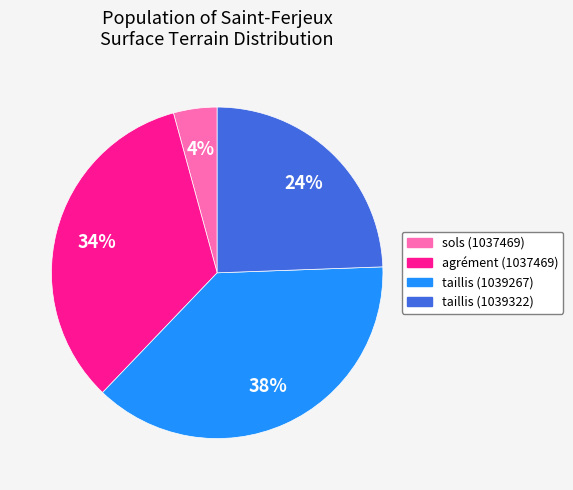

Does any single category account for the majority?

No